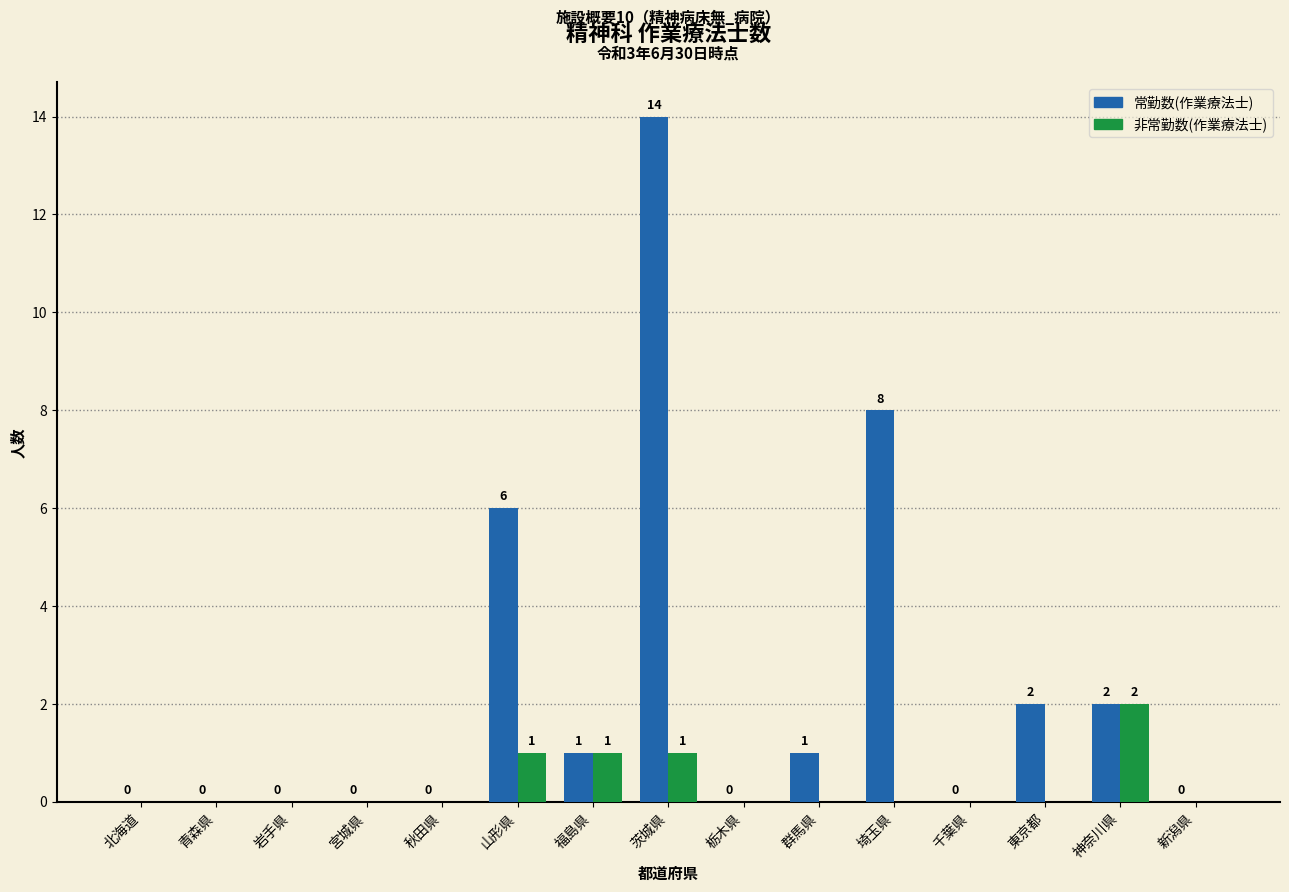

Between 茨城県 and 栃木県, which series saw the biggest shift?

常勤数(作業療法士)